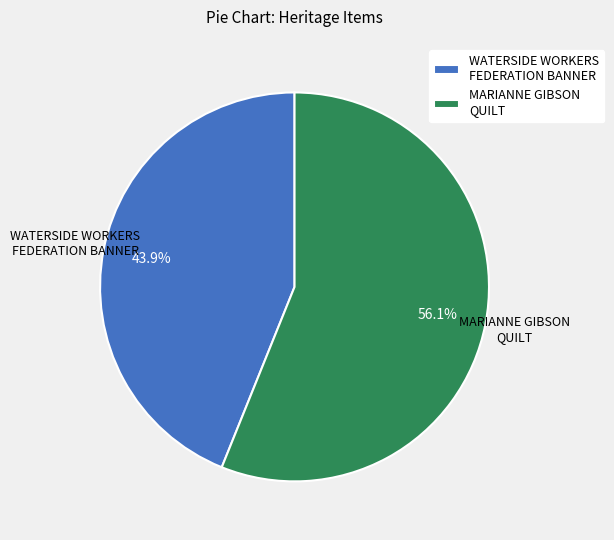

Rank the categories by value from lowest to highest.

WATERSIDE WORKERS FEDERATION BANNER, MARIANNE GIBSON QUILT